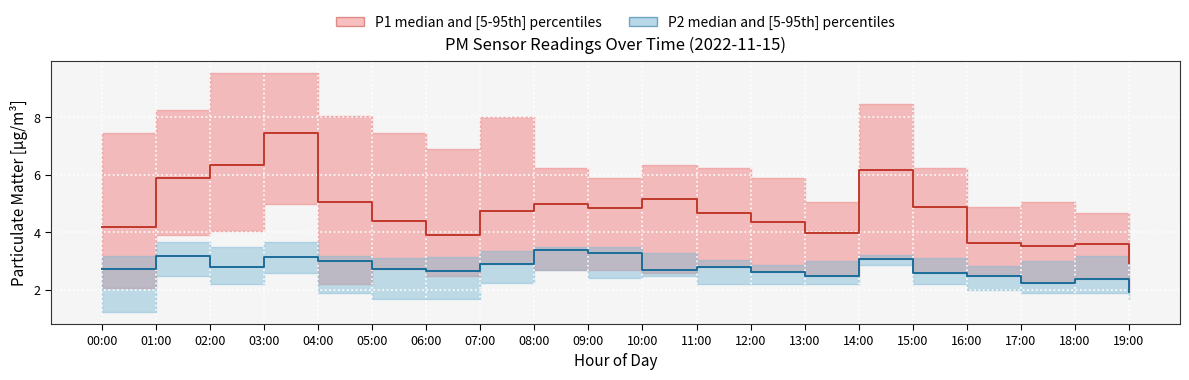

Is this an area chart (filled region under the line)?

No